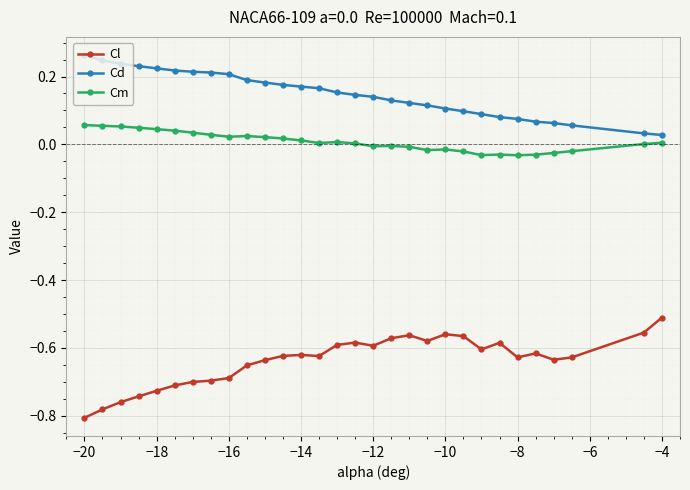

What is the sum of all Cd values?

4.4